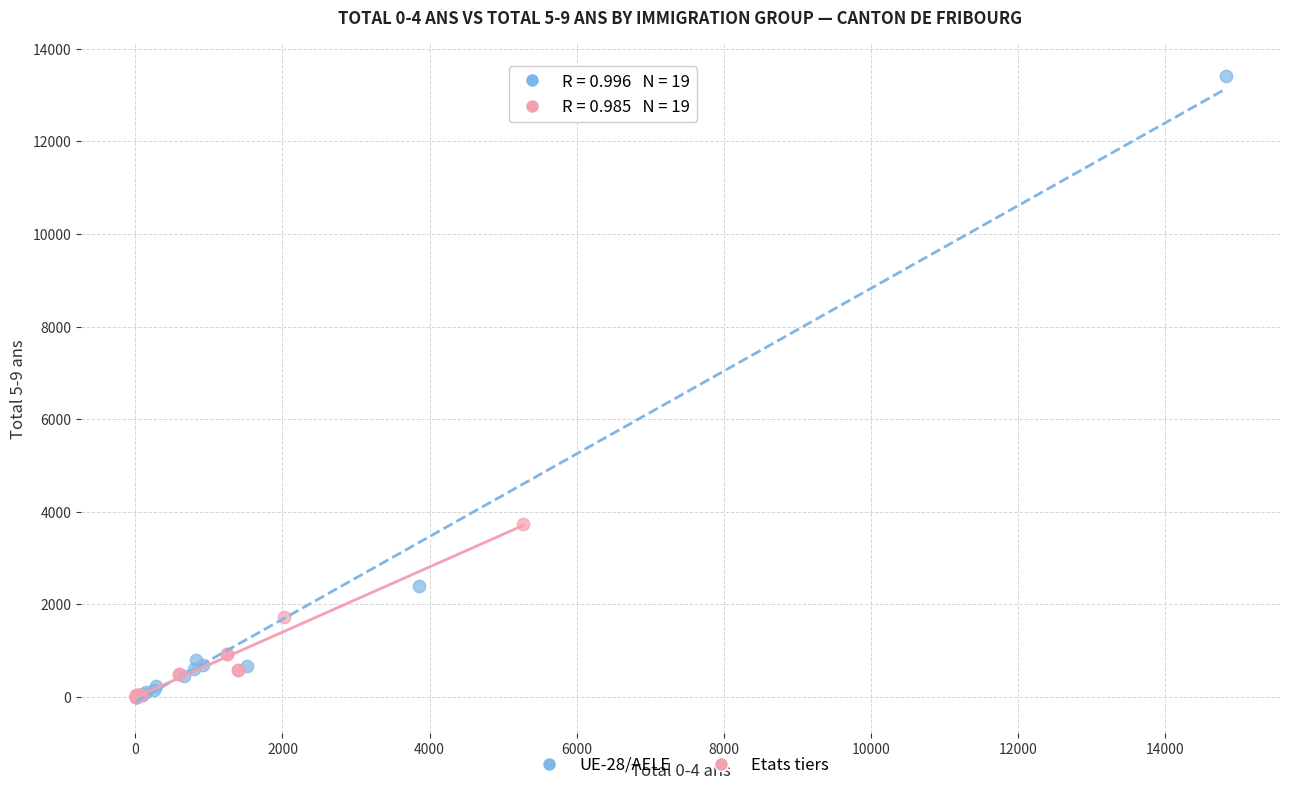

Which series reaches the maximum Y coordinate?

UE-28/AELE